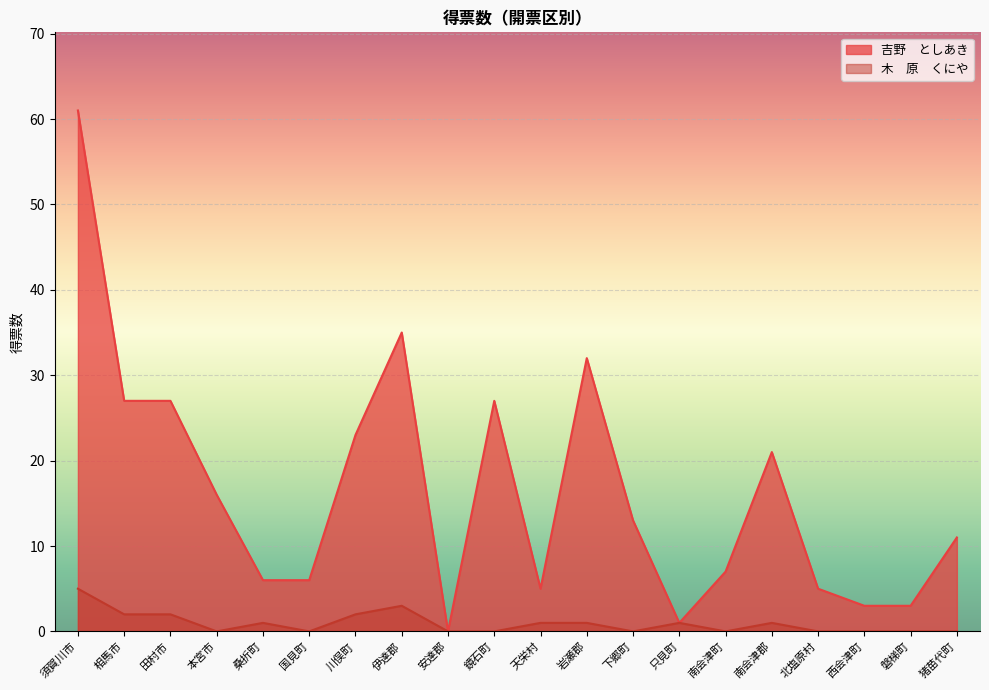

How many lines are shown in the chart?

2